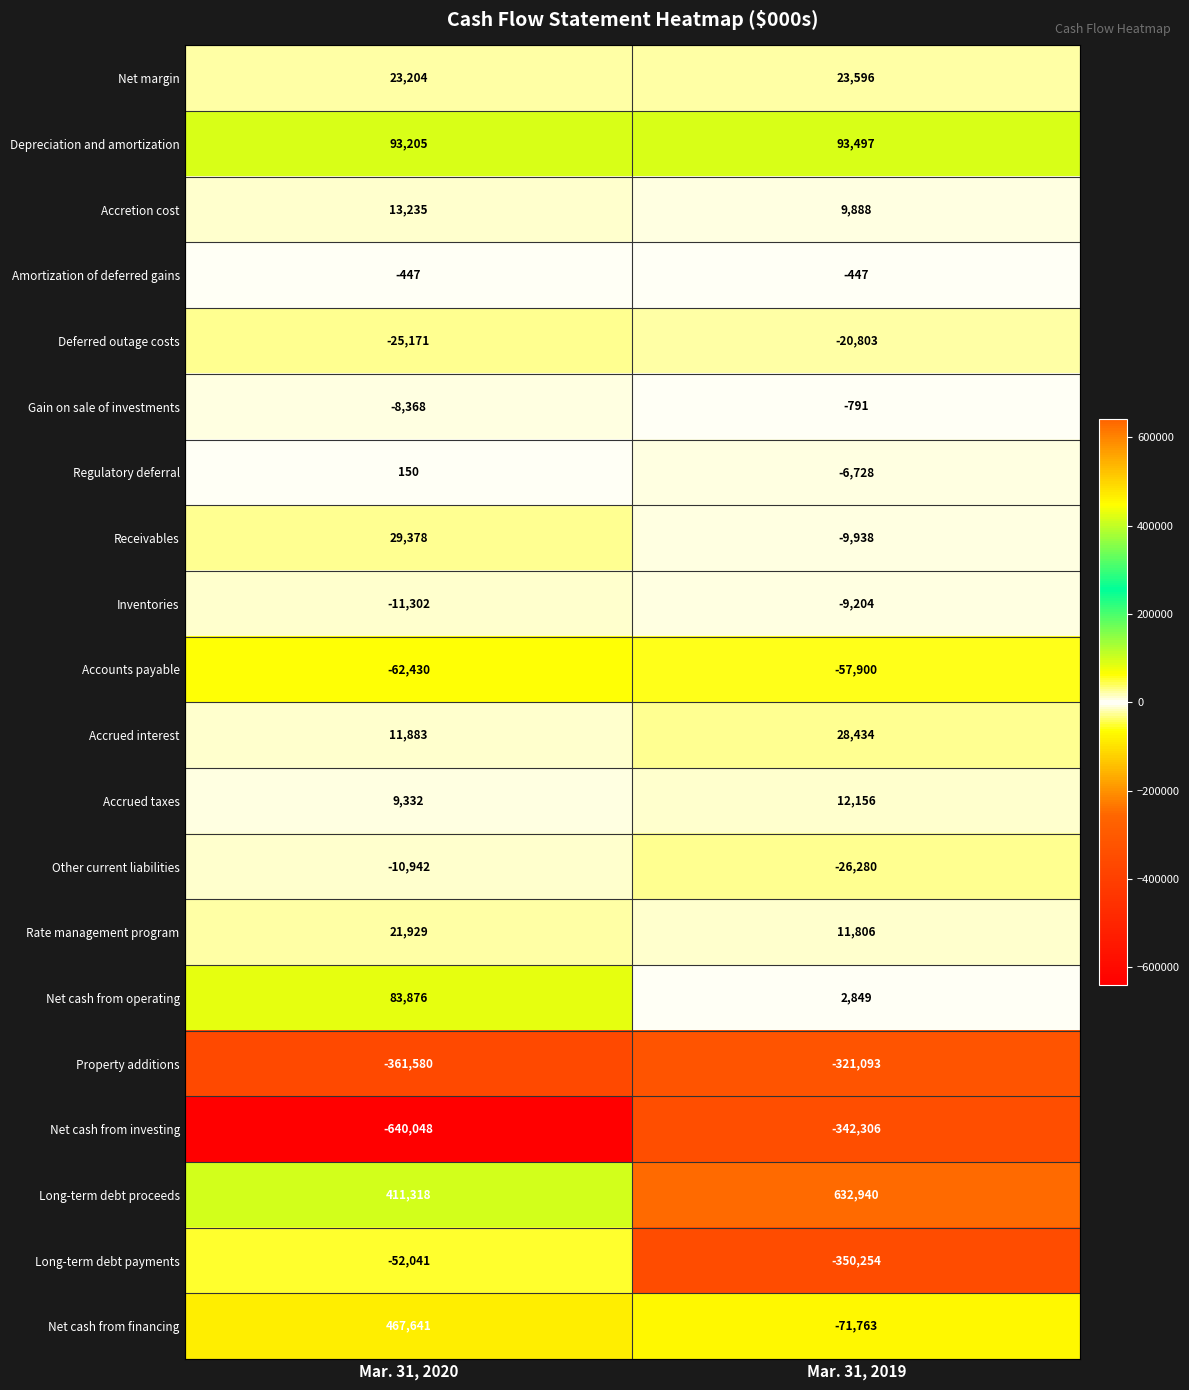

Which series has the largest total across all categories?

Long-term debt proceeds